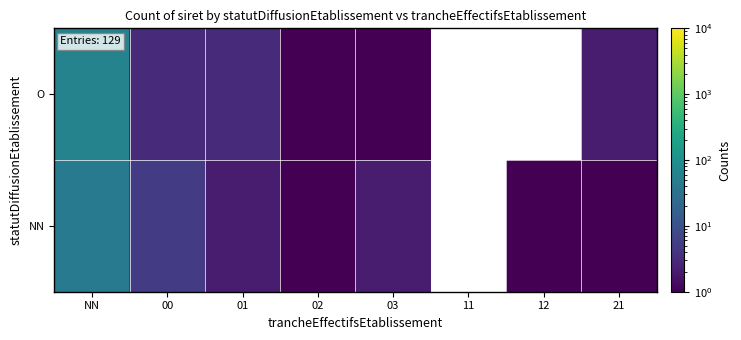

Between 12 and 02, which is larger?

02